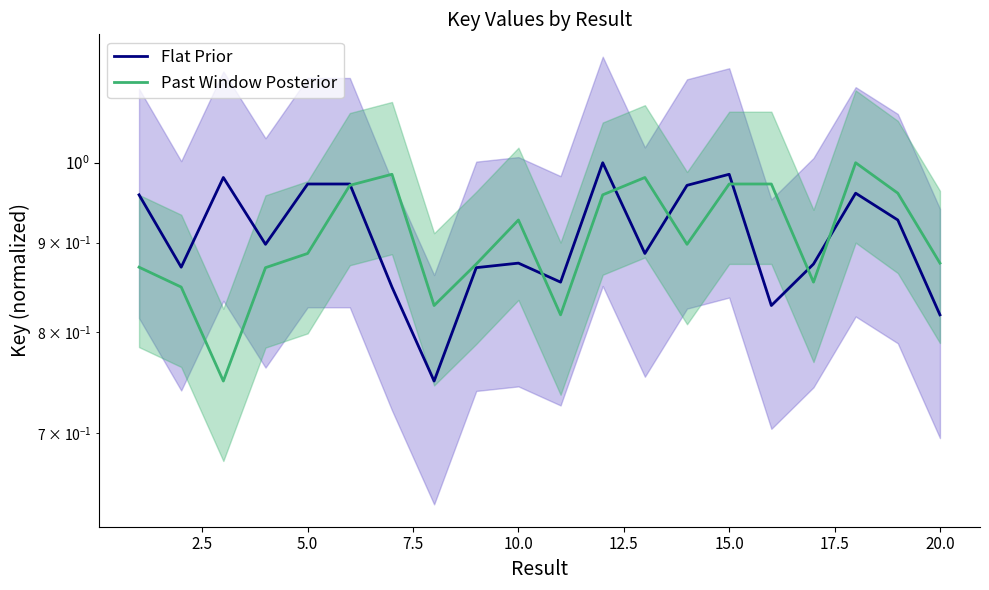

What is the value of the Past Window Posterior point at the 2nd from the left?

0.8